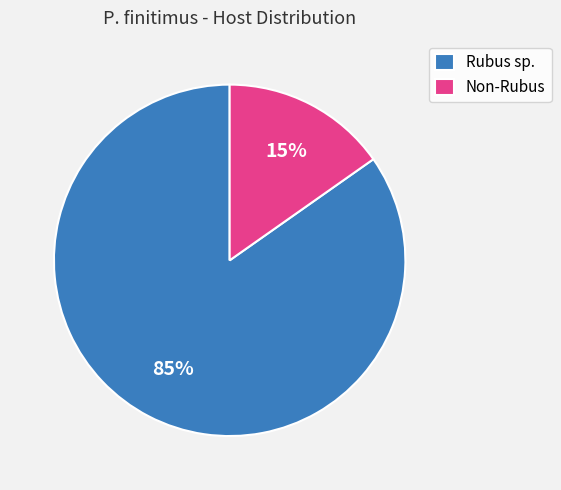

How many slices are in this pie chart?

2